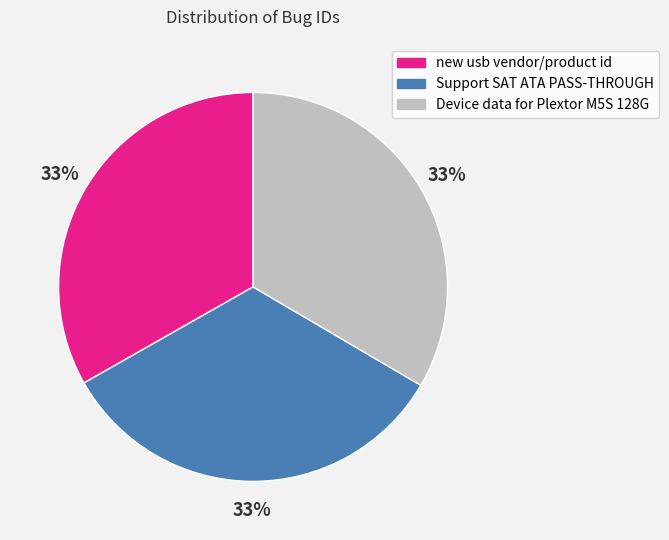

Does any single category account for the majority?

No